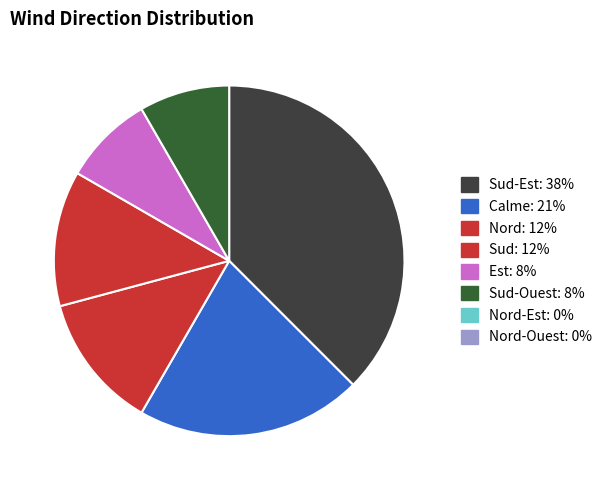

Count the number of slices in the pie.

6